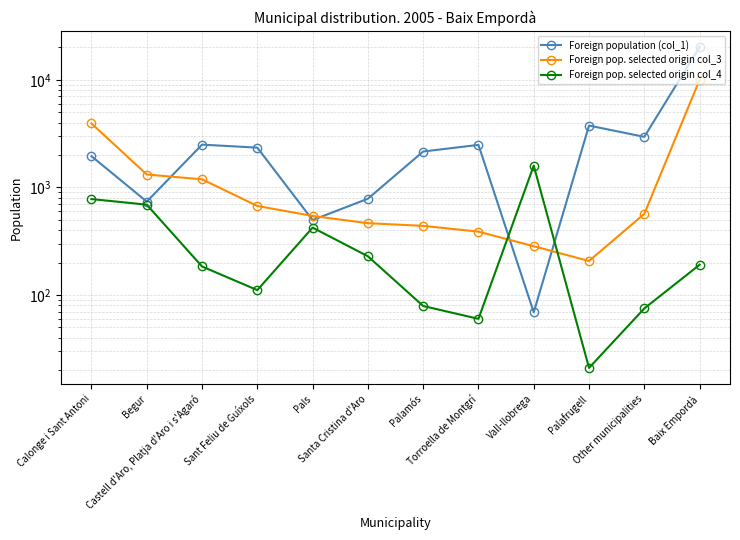

List the labels in order of Foreign population (col_1) value, smallest first.

Vall-llobrega, Pals, Begur, Santa Cristina d'Aro, Calonge i Sant Antoni, Palamós, Sant Feliu de Guíxols, Torroella de Montgrí, Castell d'Aro, Platja d'Aro i s'Agaró, Other municipalities, Palafrugell, Baix Empordà